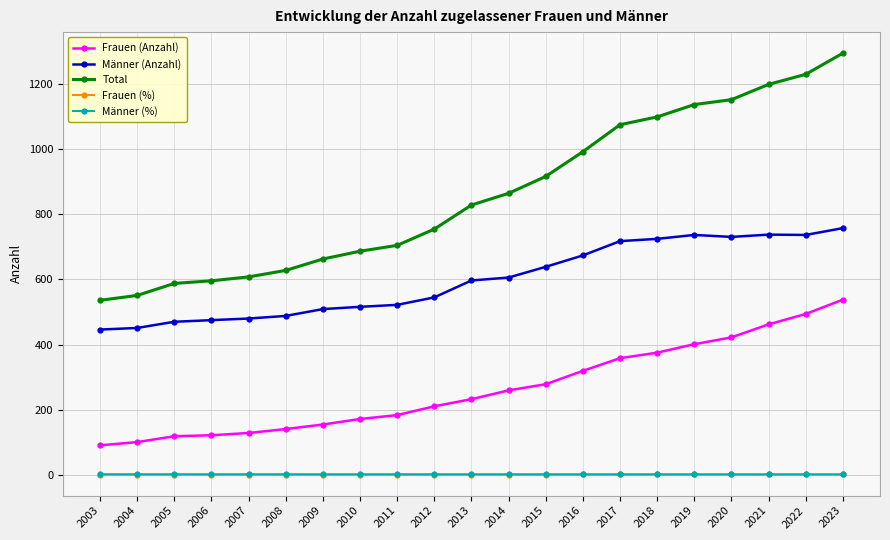

Which series has the largest total across all categories?

Total